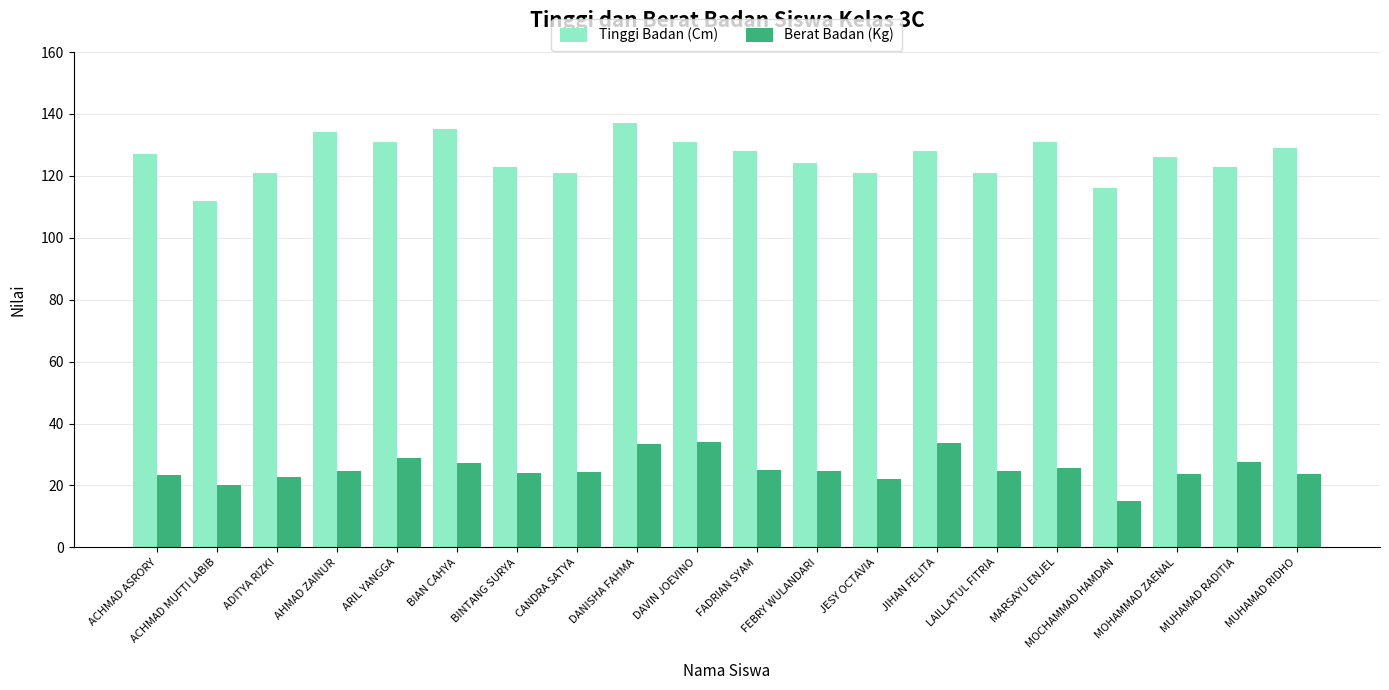

Does the chart contain stacked bars?

No